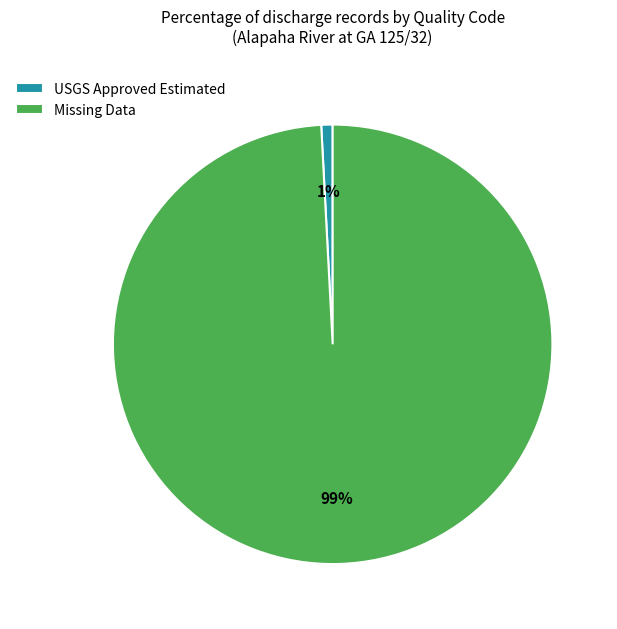

To the nearest percent, what percentage of the pie is USGS Approved Estimated?

1%